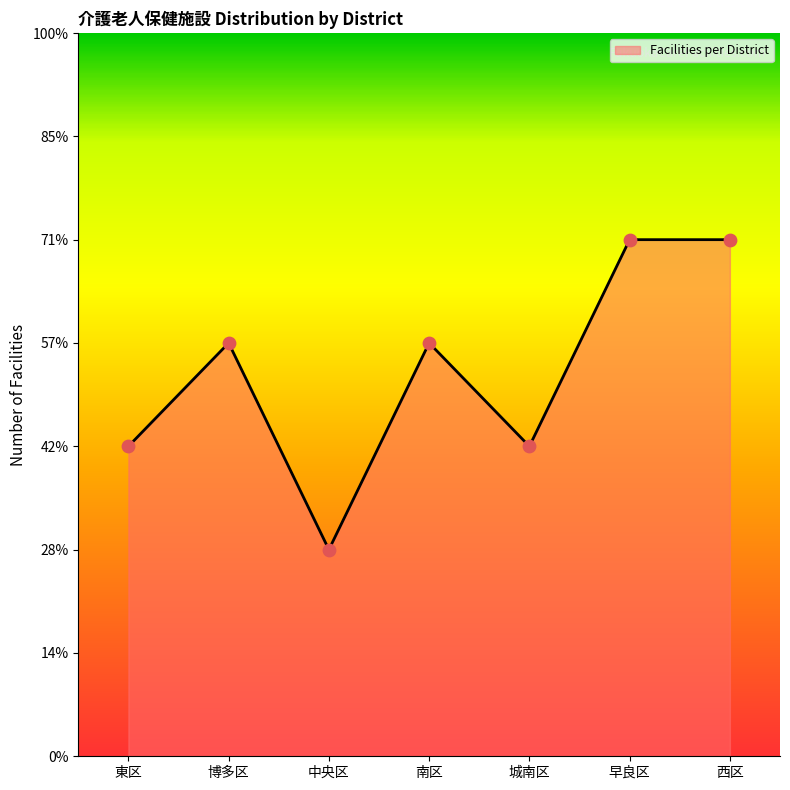

Between 博多区 and 城南区, which is larger?

博多区